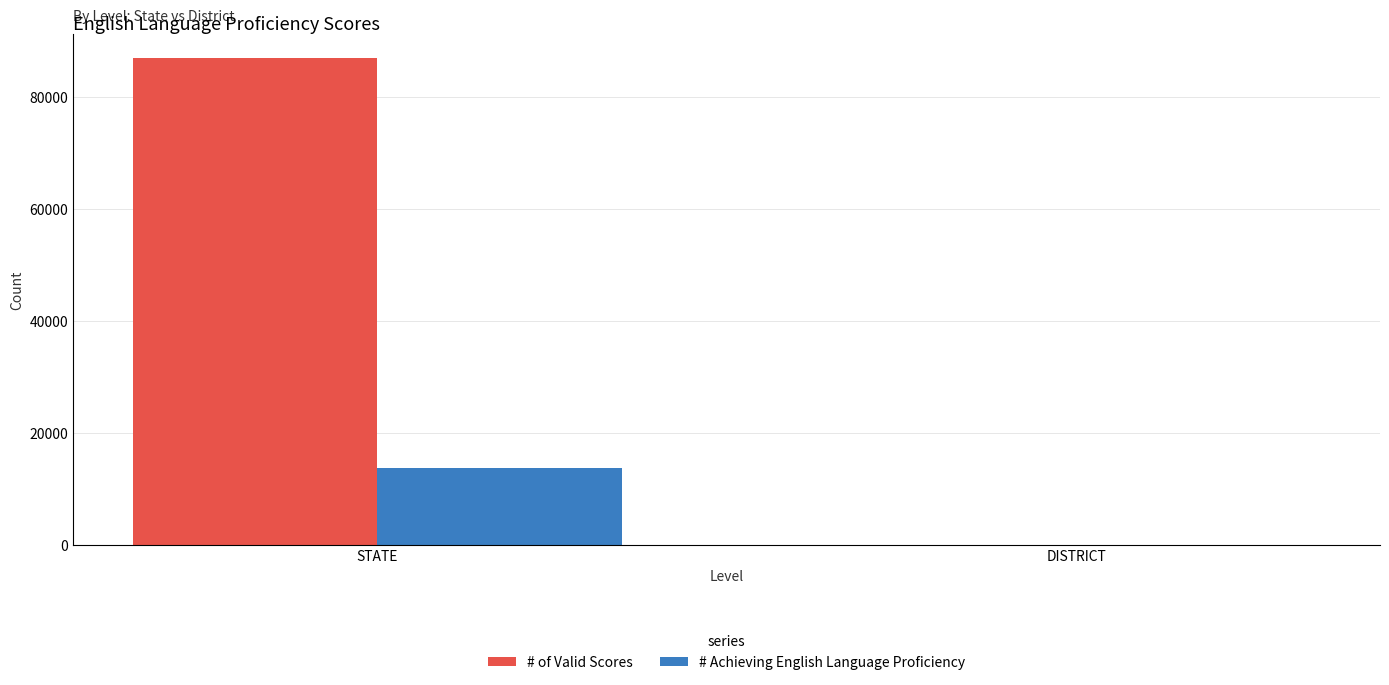

Which category has the highest value across all series?

STATE